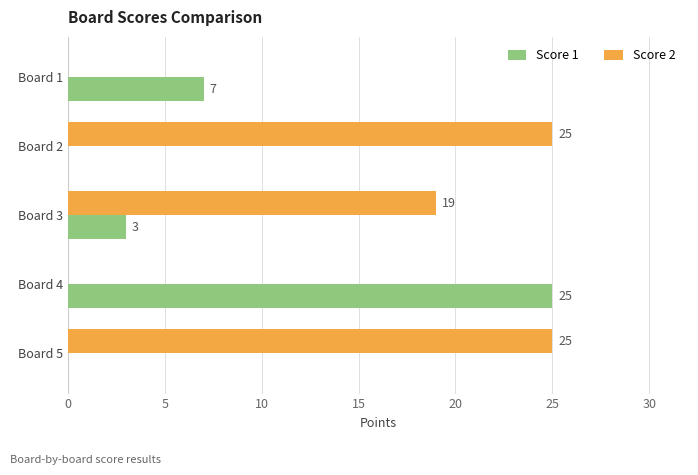

Which series has the largest total across all categories?

Score 2